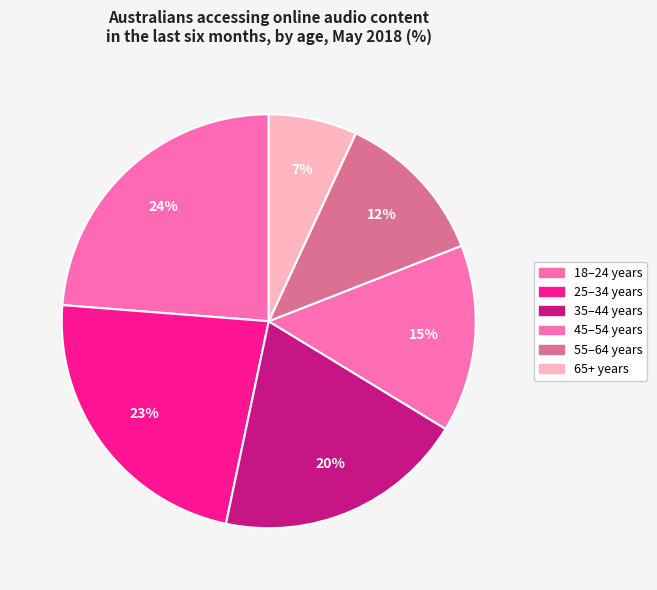

What is the smallest slice in the pie chart?

65+ years